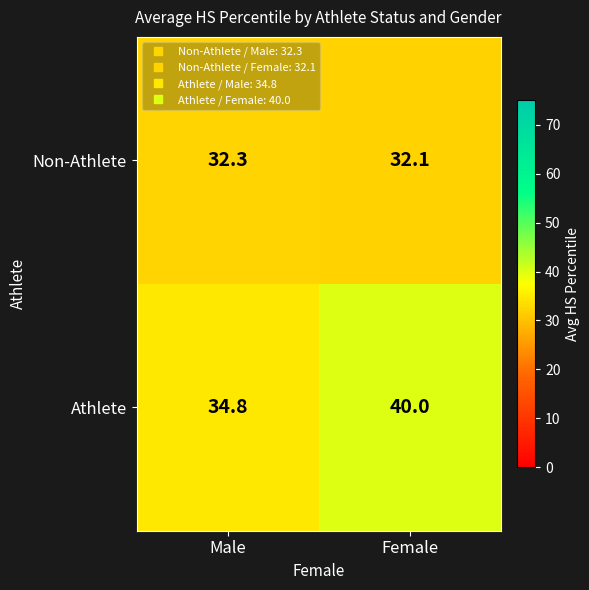

What is the difference between the Athlete values at Male and Female?

5.2